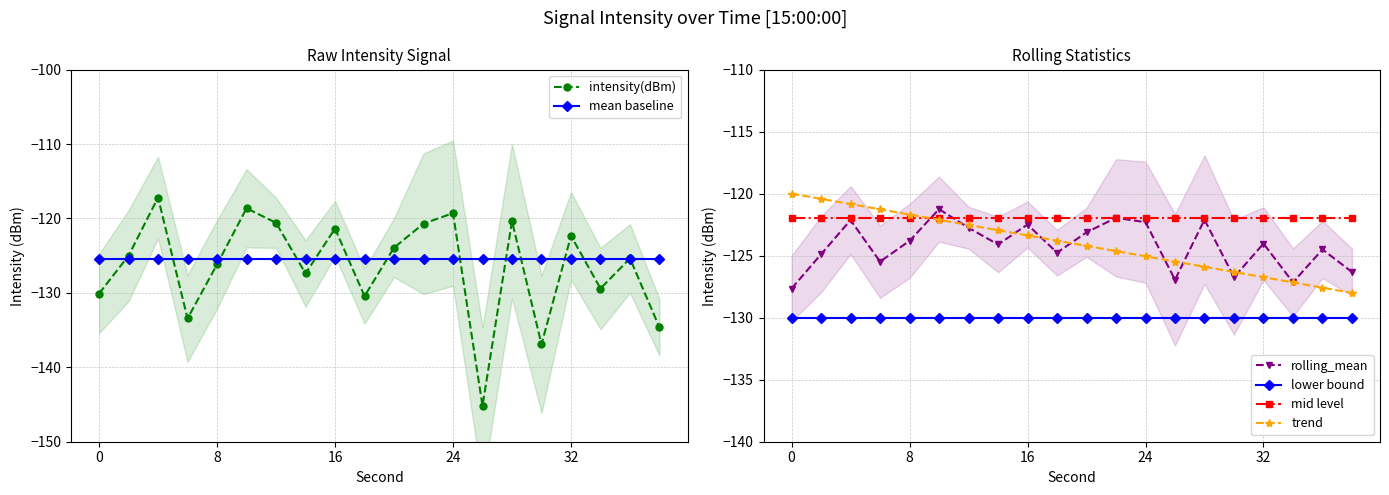

True or false: mid level has a value of -79.2 at 0.

False